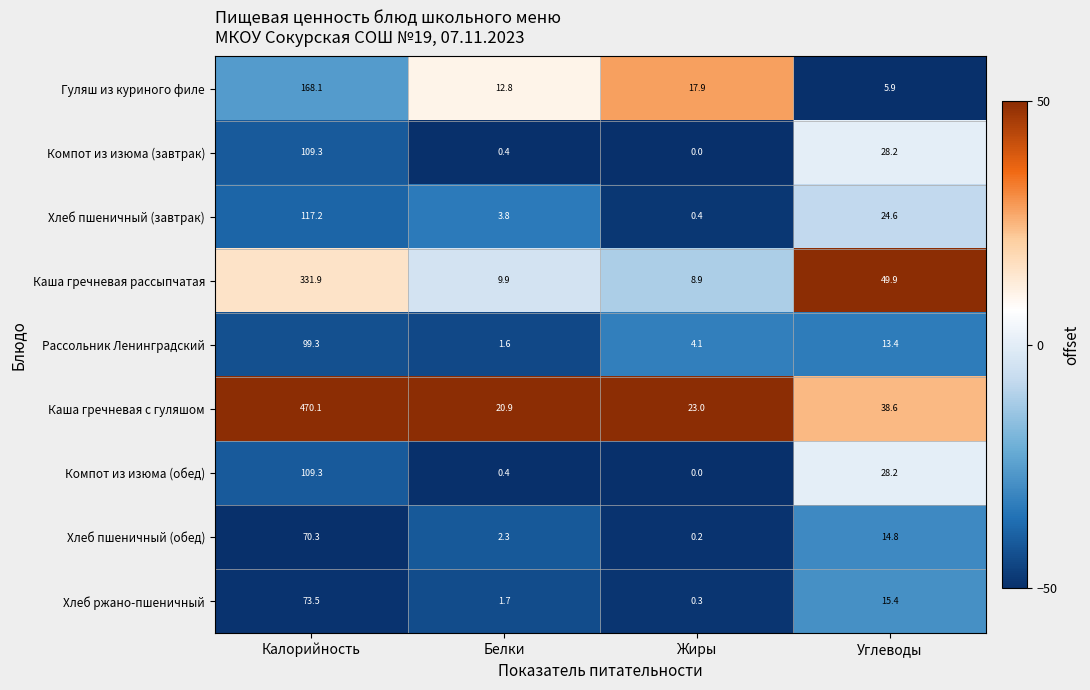

At which category is the sum across all series the highest?

Калорийность